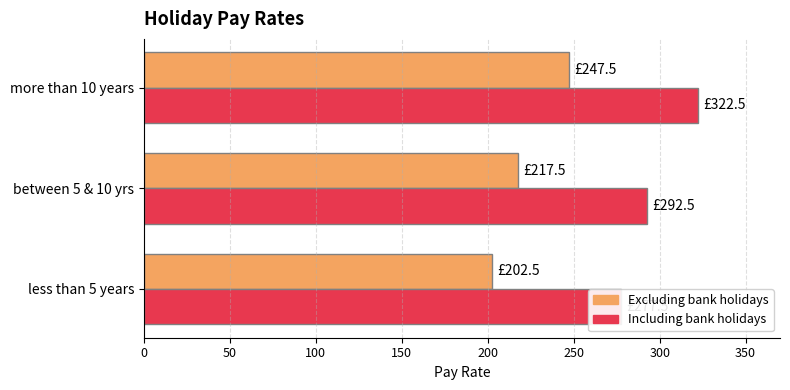

What is the highest value of the Excluding bank holidays series?

247.5